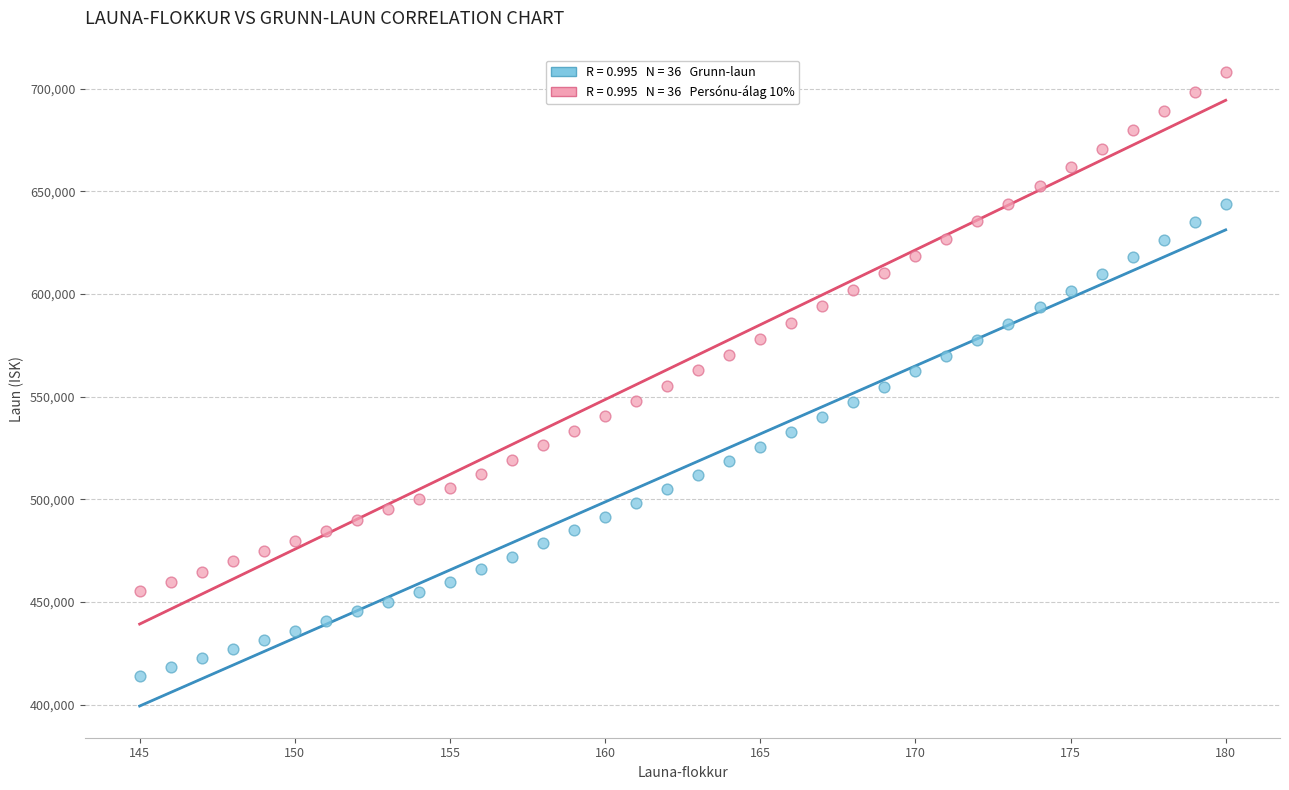

Across all data points, what is the range of X values (max minus min)?

35